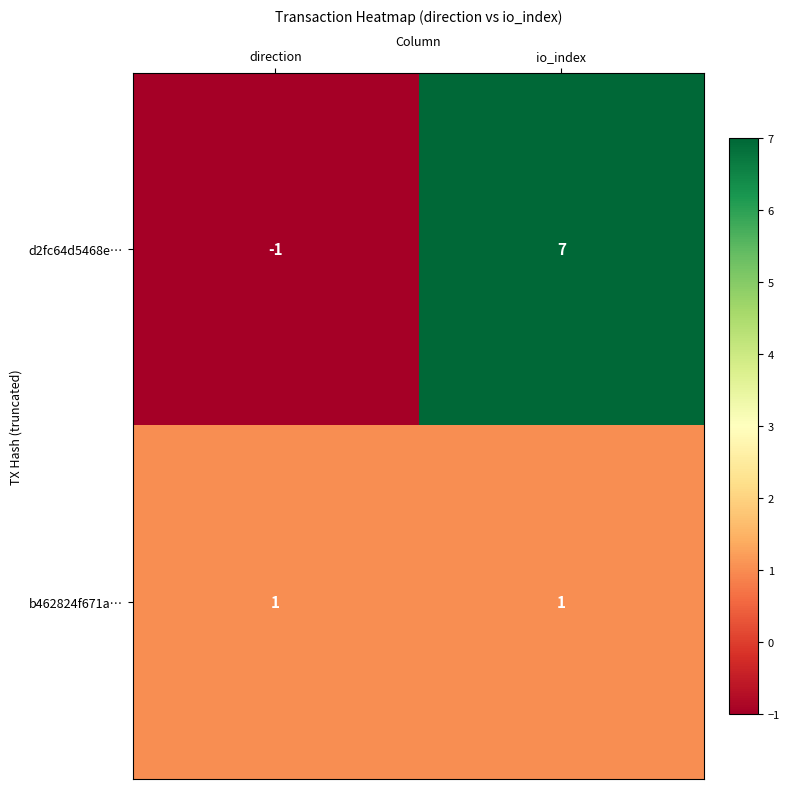

Which series has the largest range (max minus min)?

d2fc64d5468e…